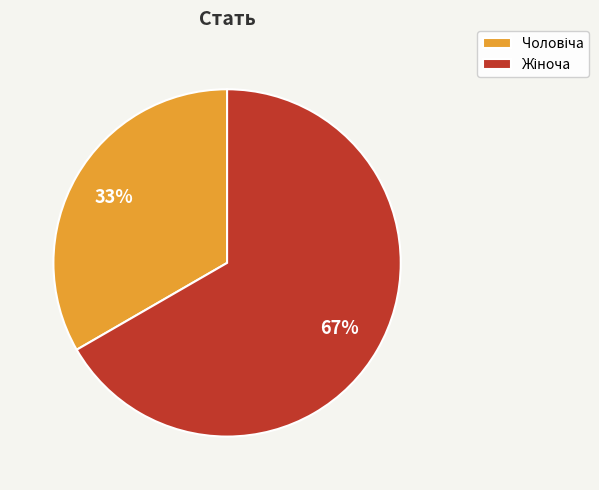

To the nearest percent, what is the average slice percentage?

50%